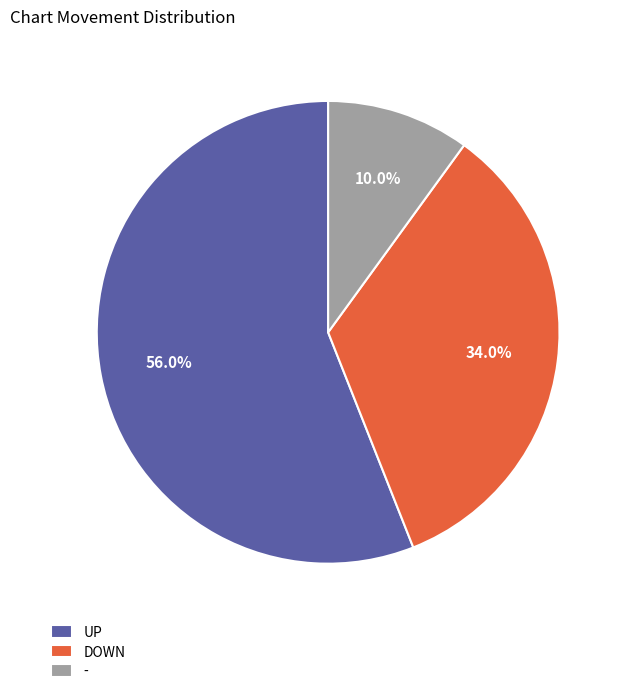

How many segments does this pie chart have?

3